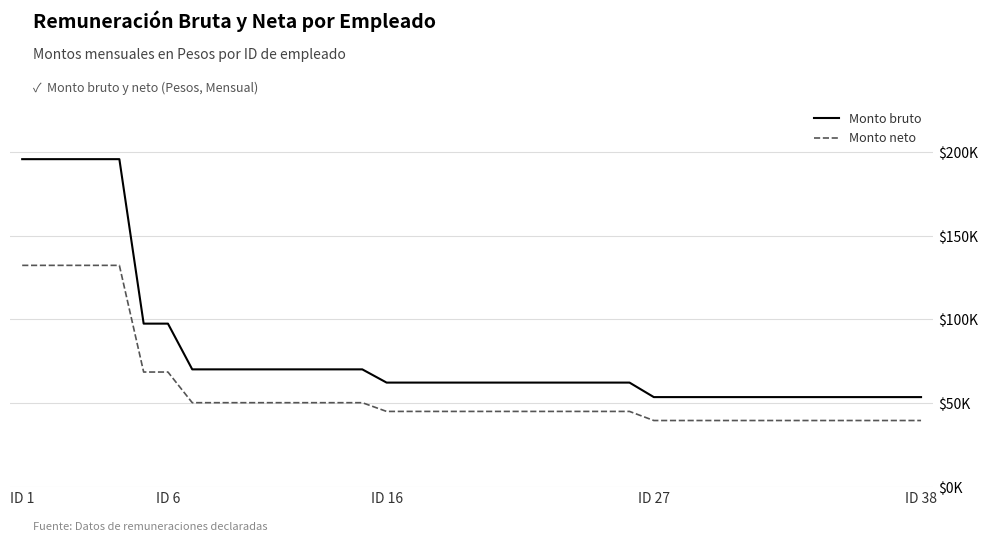

True or false: Monto neto and Monto bruto intersect in this chart.

False